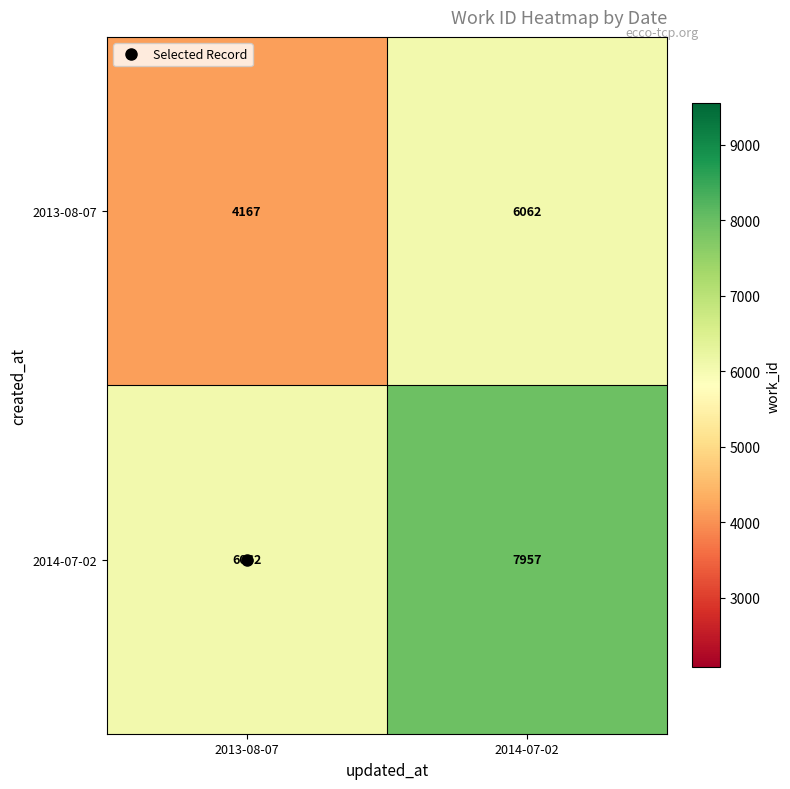

List the series in order of their overall mean, highest first.

2014-07-02, 2013-08-07